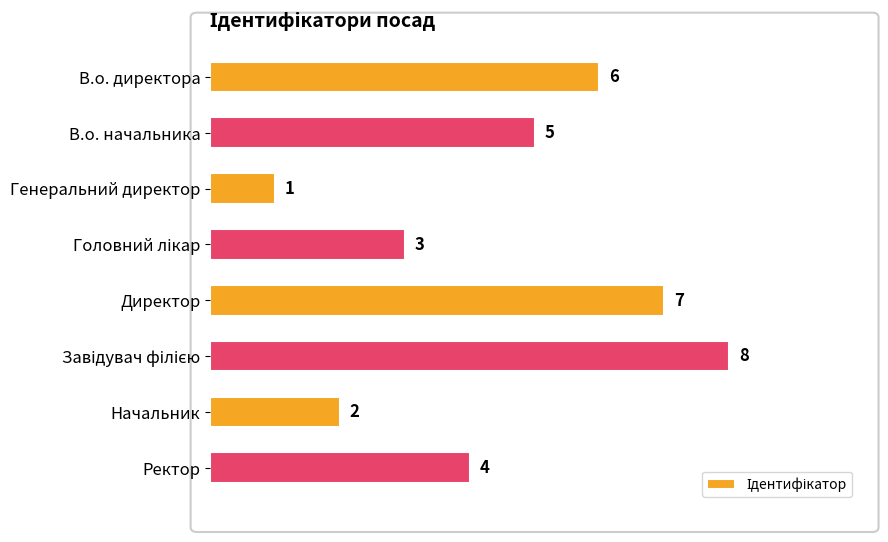

What is the greatest value displayed?

8